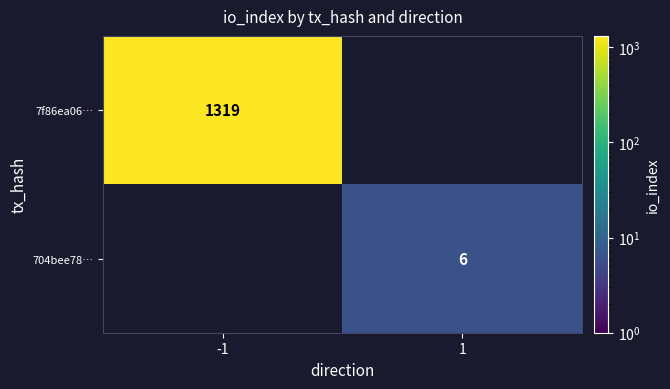

The value of 7f86ea06… at -1 is 642. True or false?

False